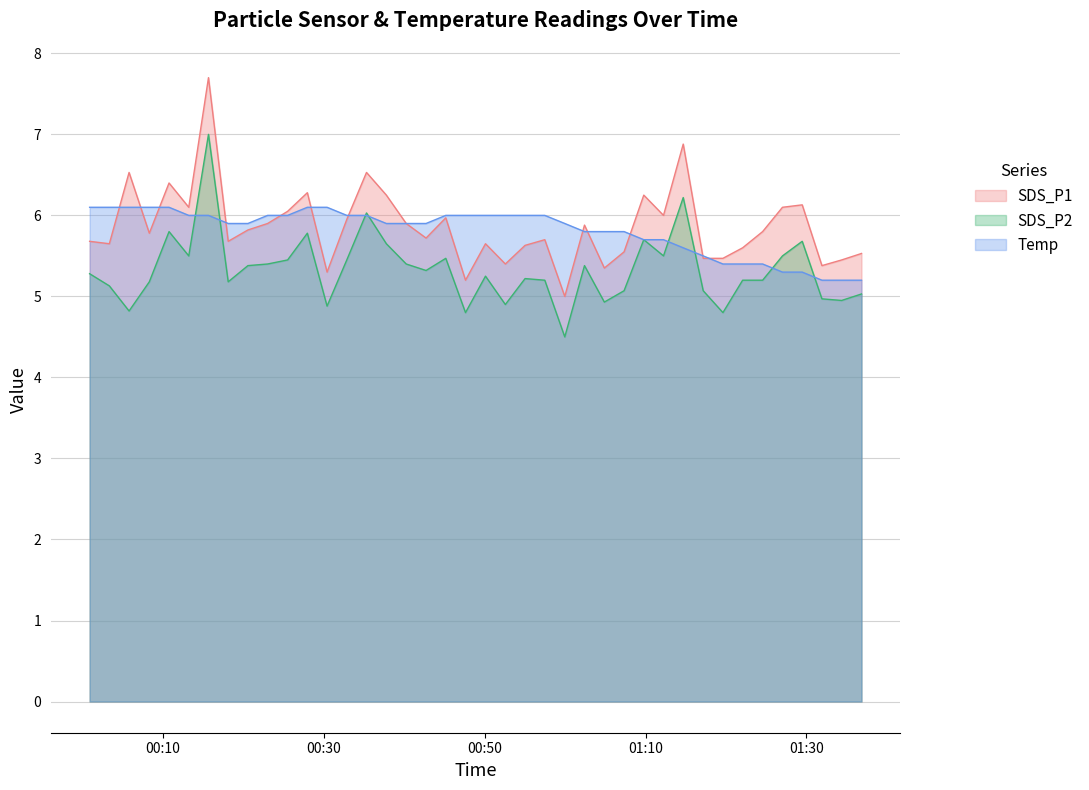

At which category does the chart reach its minimum across all series?

2023/04/06 00:59:58